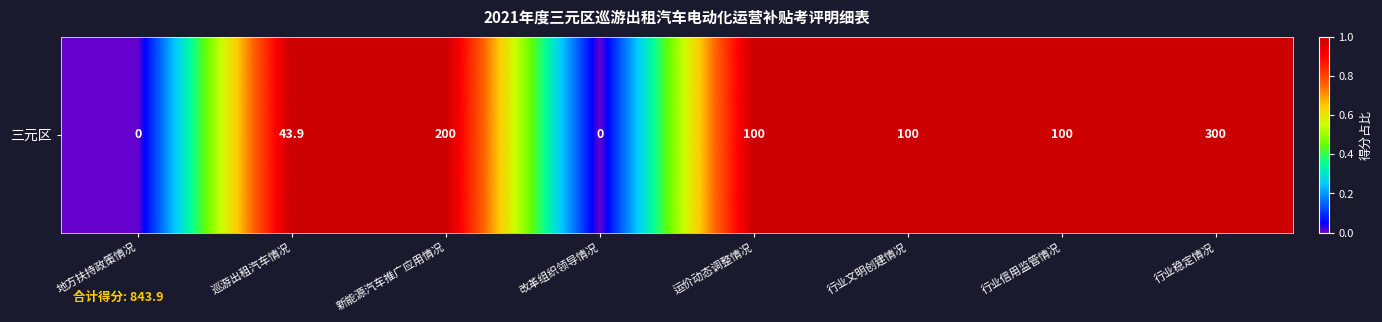

Reading left to right, what are all the values shown in this chart?

0	1	1	0	1	1	1	1